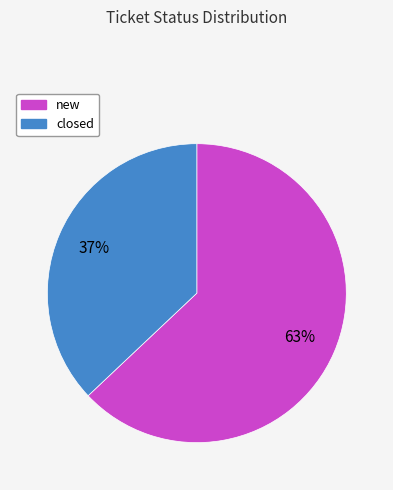

True or false: closed accounts for 37% of the total.

True